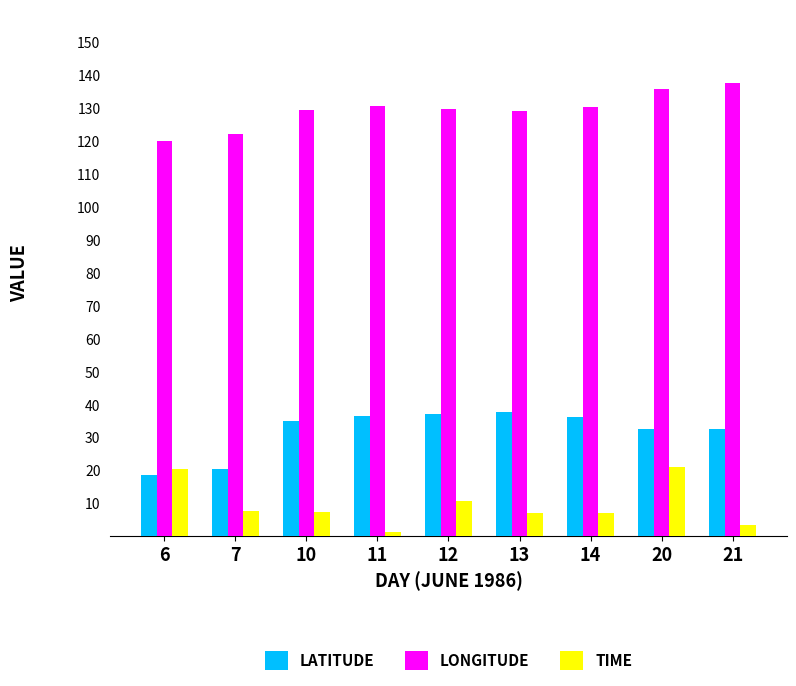

Rank the series by their maximum value, from highest to lowest.

LONGITUDE, LATITUDE, TIME